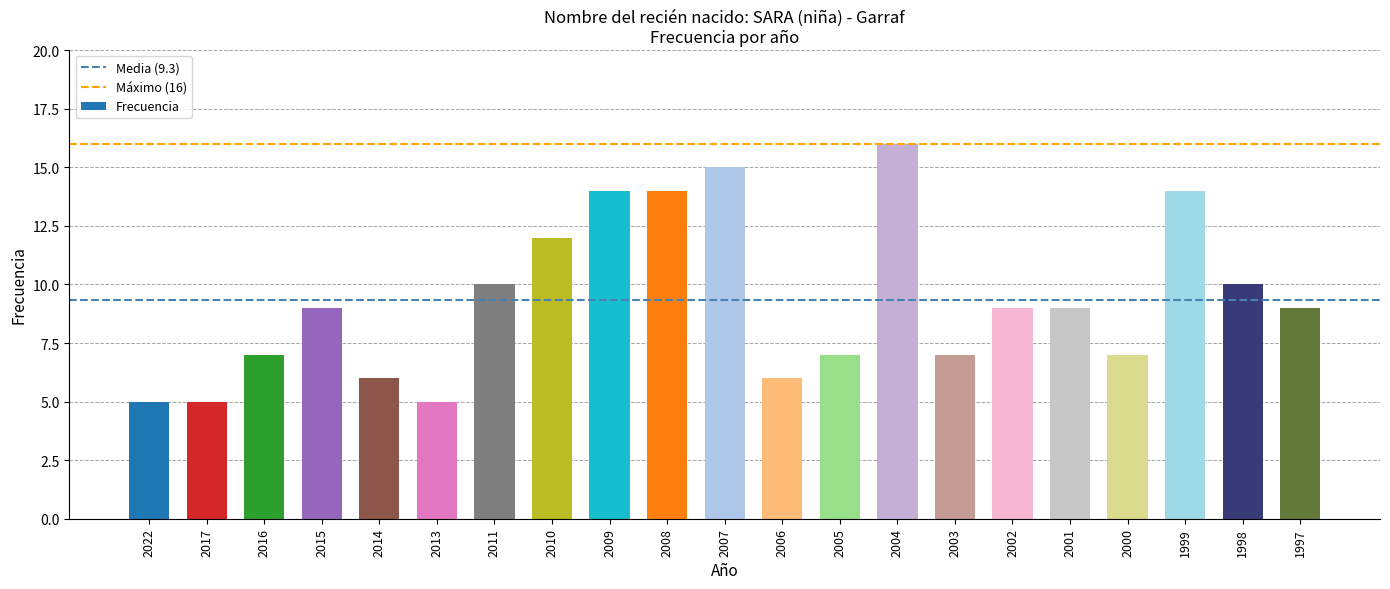

At which category does the chart reach its peak across all series?

2004